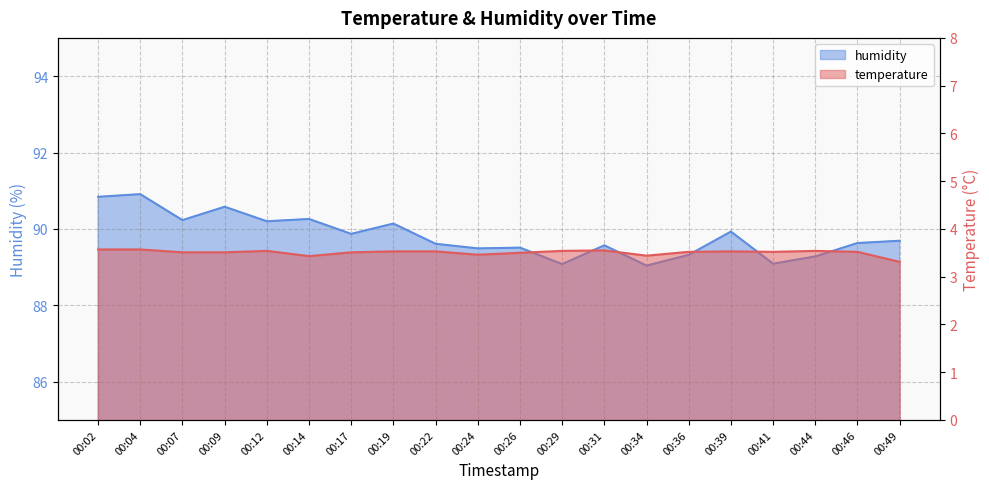

What is the difference between the temperature values at 00:07 and 00:34?

0.1